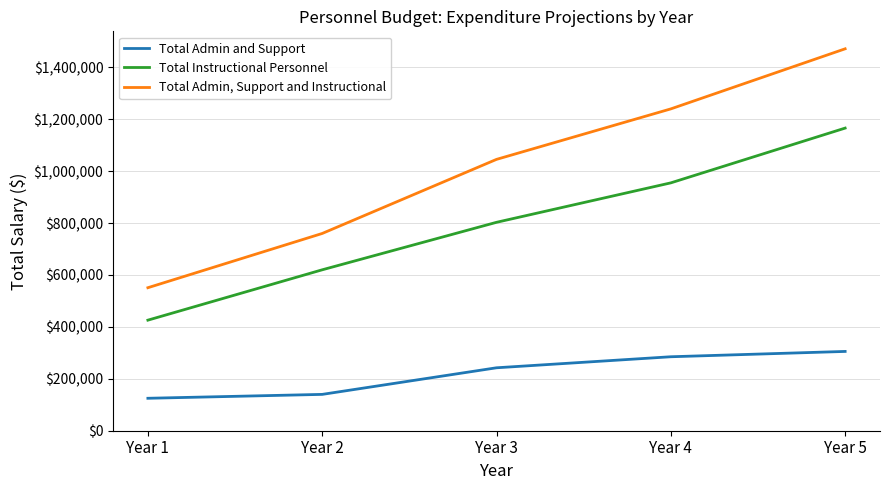

What is the sum of all Total Instructional Personnel values?

3970000